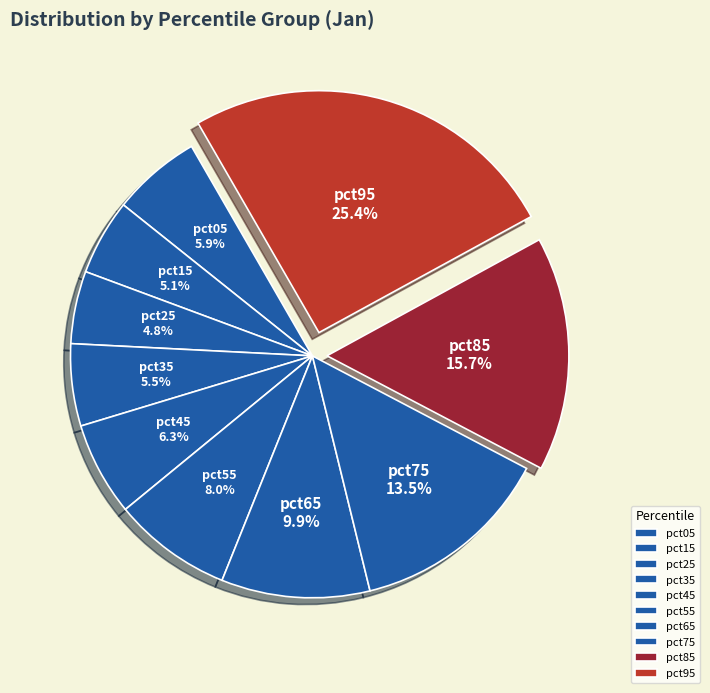

The pct15 slice represents 11% of the pie. True or false?

False